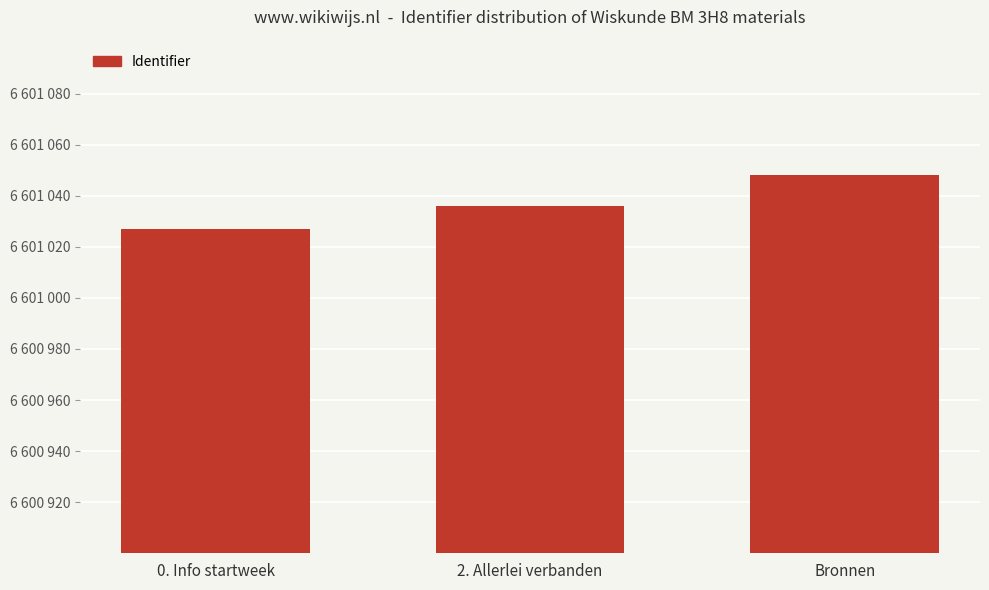

Are the bars horizontal?

No